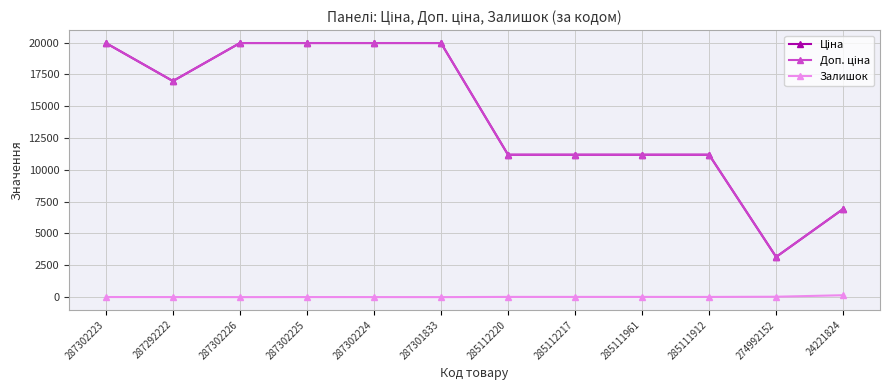

What is the total value across all series at 287301833?

39928.3